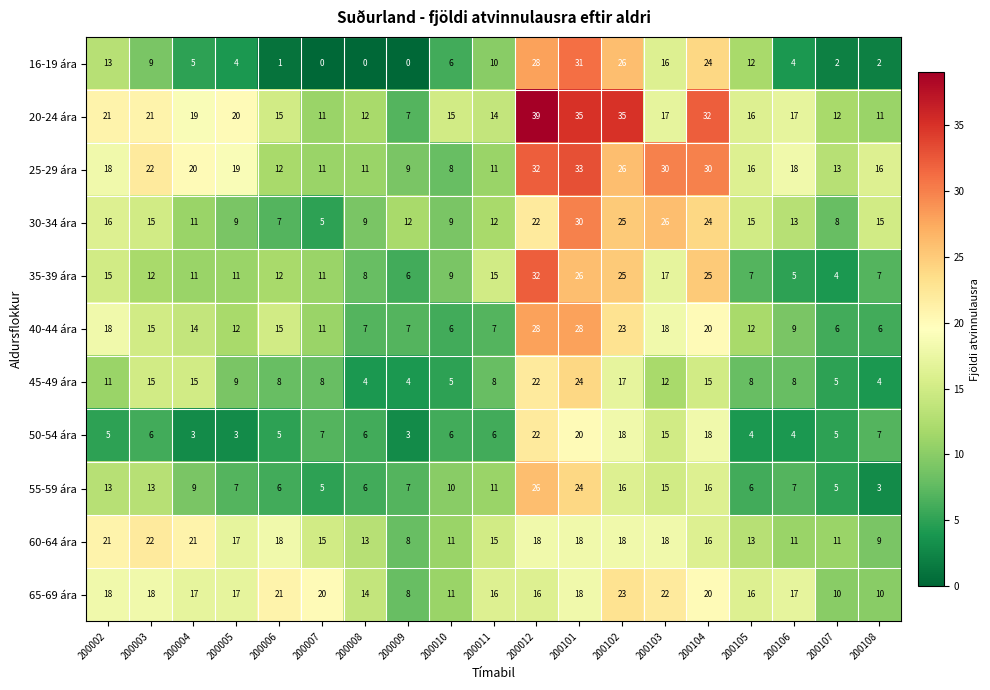

Read the 40-44 ára value at 200011, to the nearest 10.

10